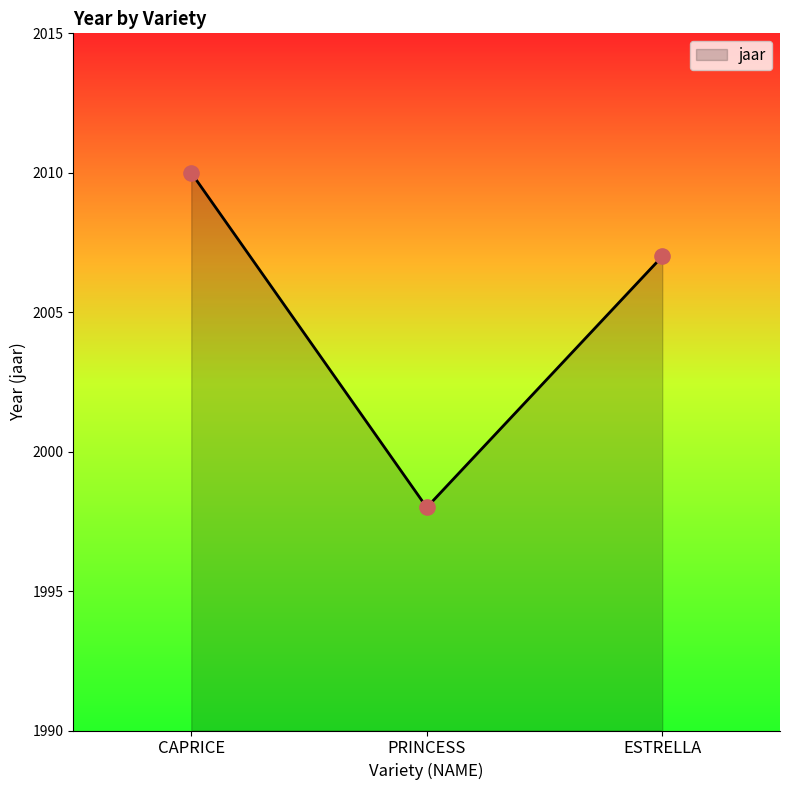

Between ESTRELLA and CAPRICE, which is larger?

CAPRICE